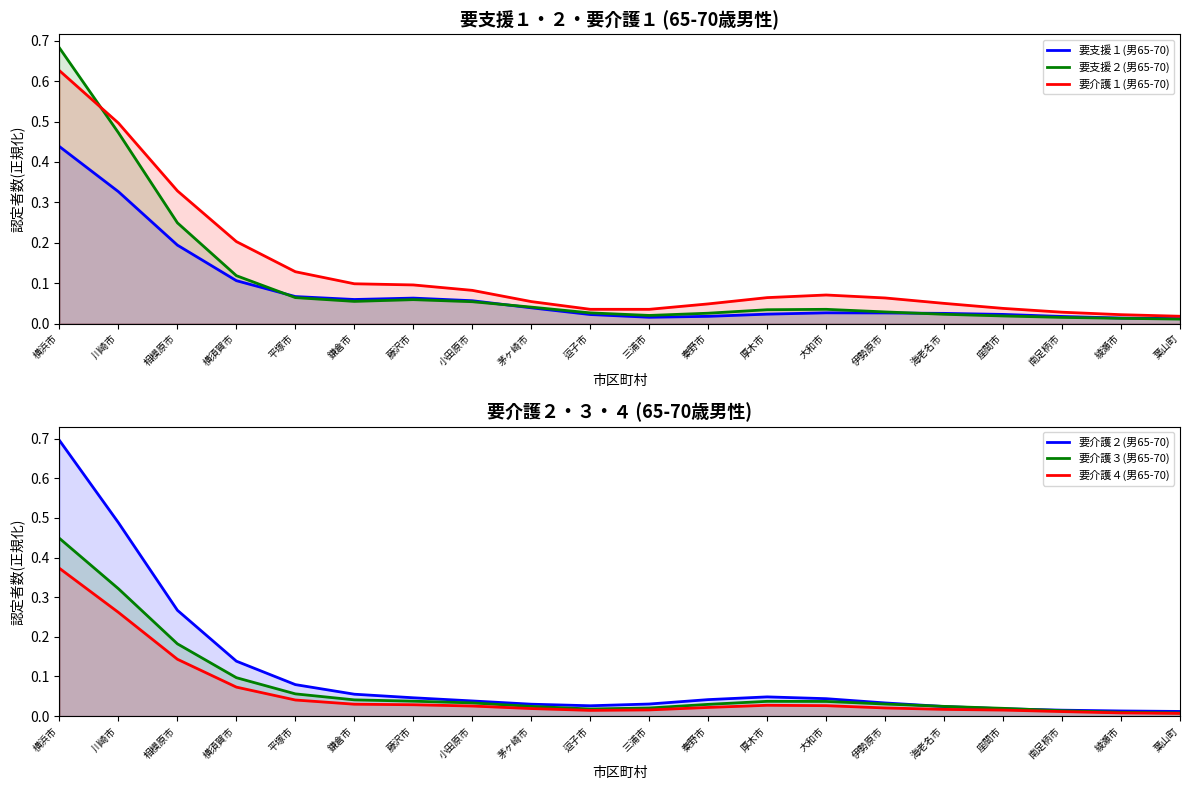

The value of 要介護４(男65-70) at 伊勢原市 is 0.0. True or false?

True